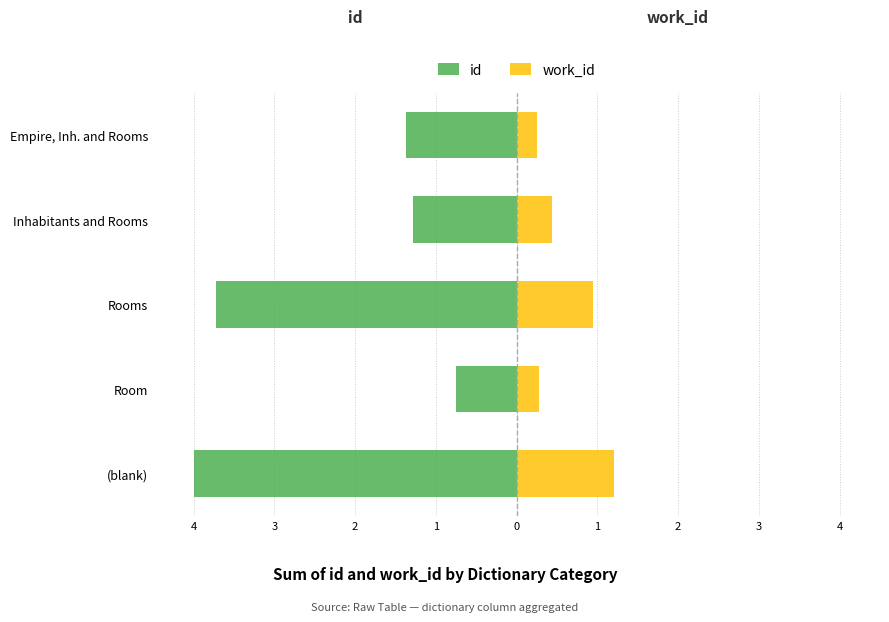

What is the difference between the highest and lowest values at Empire, Inh. and Rooms?

1.6